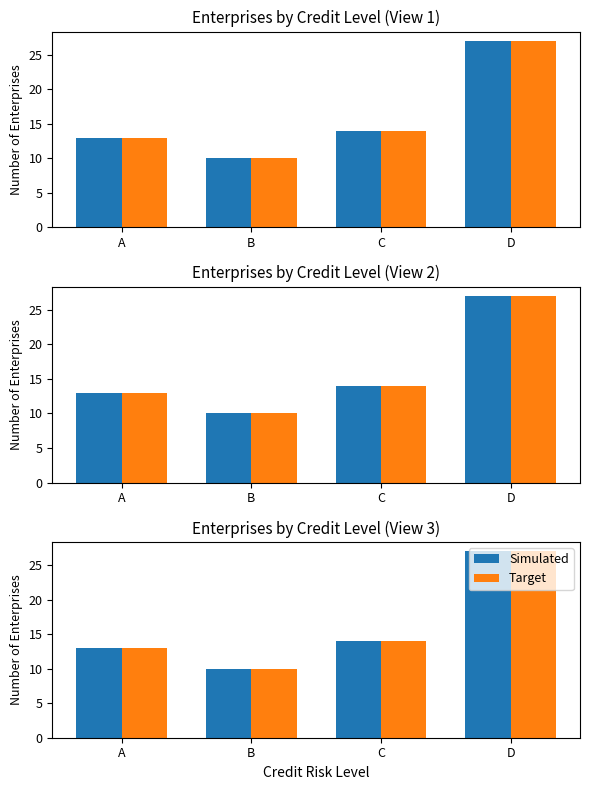

Rank the series by their maximum value, from highest to lowest.

Simulated, Target